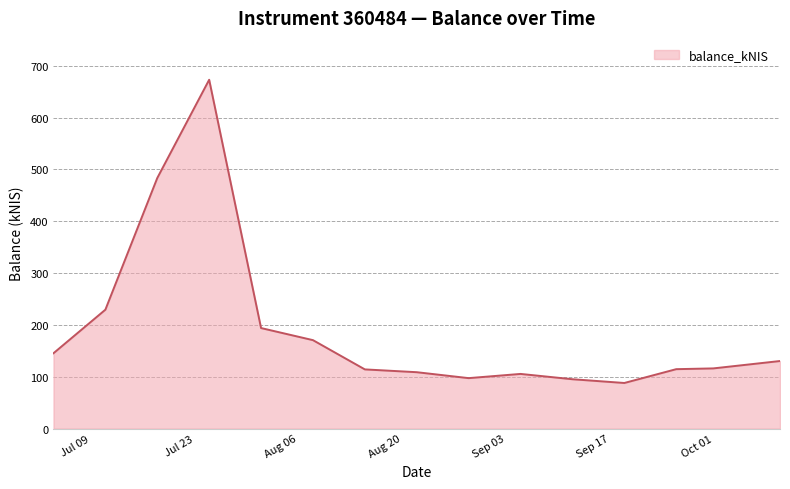

What is the minimum value shown in the chart?

88.0